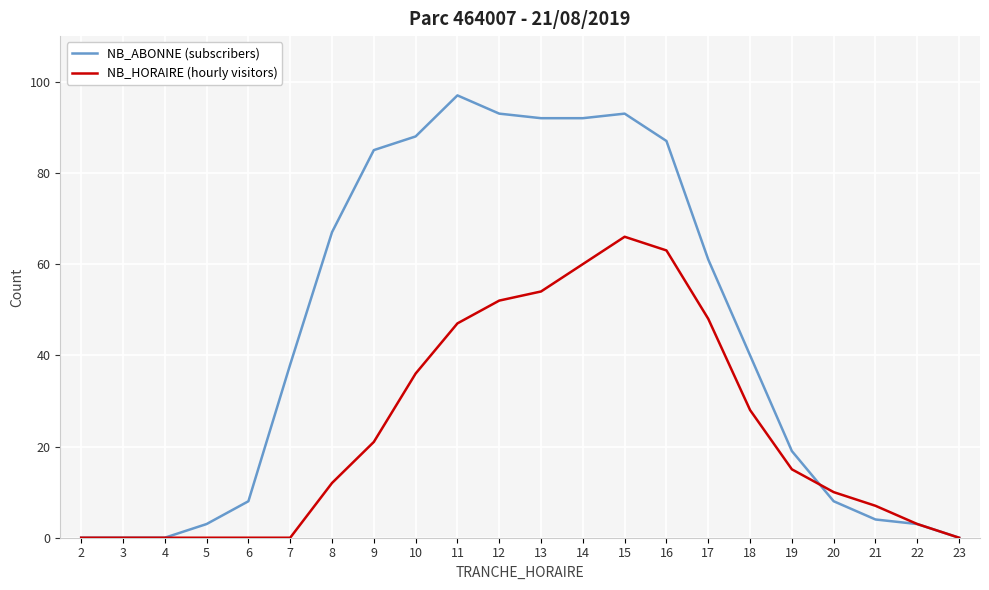

Which series has the largest total across all categories?

NB_ABONNE (subscribers)